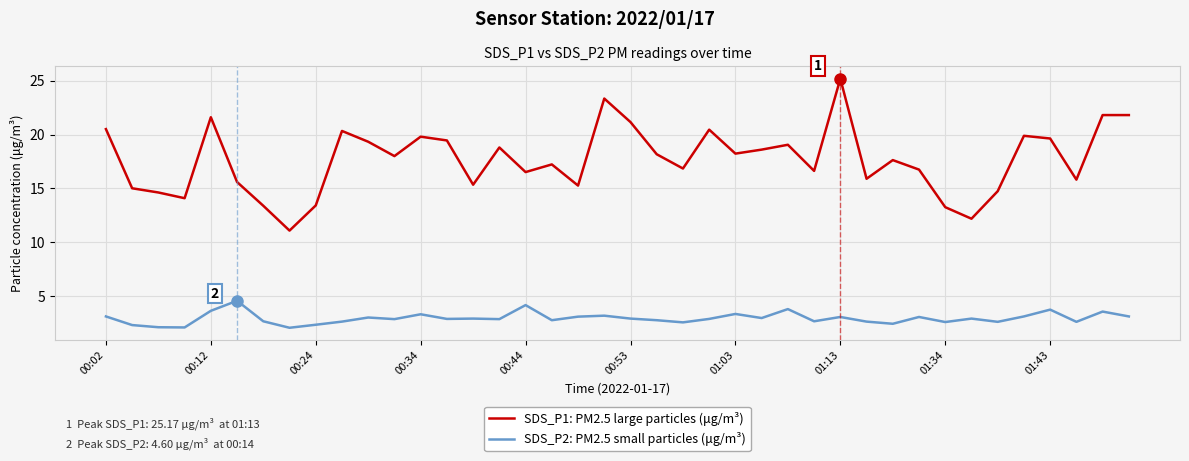

What is the difference between the maximum and minimum values in the SDS_P1: PM2.5 large particles (μg/m³) series?

14.1